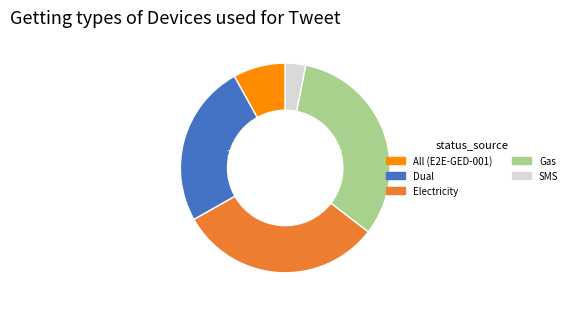

Rank the categories by value from lowest to highest.

SMS, All (E2E-GED-001), Dual, Electricity, Gas